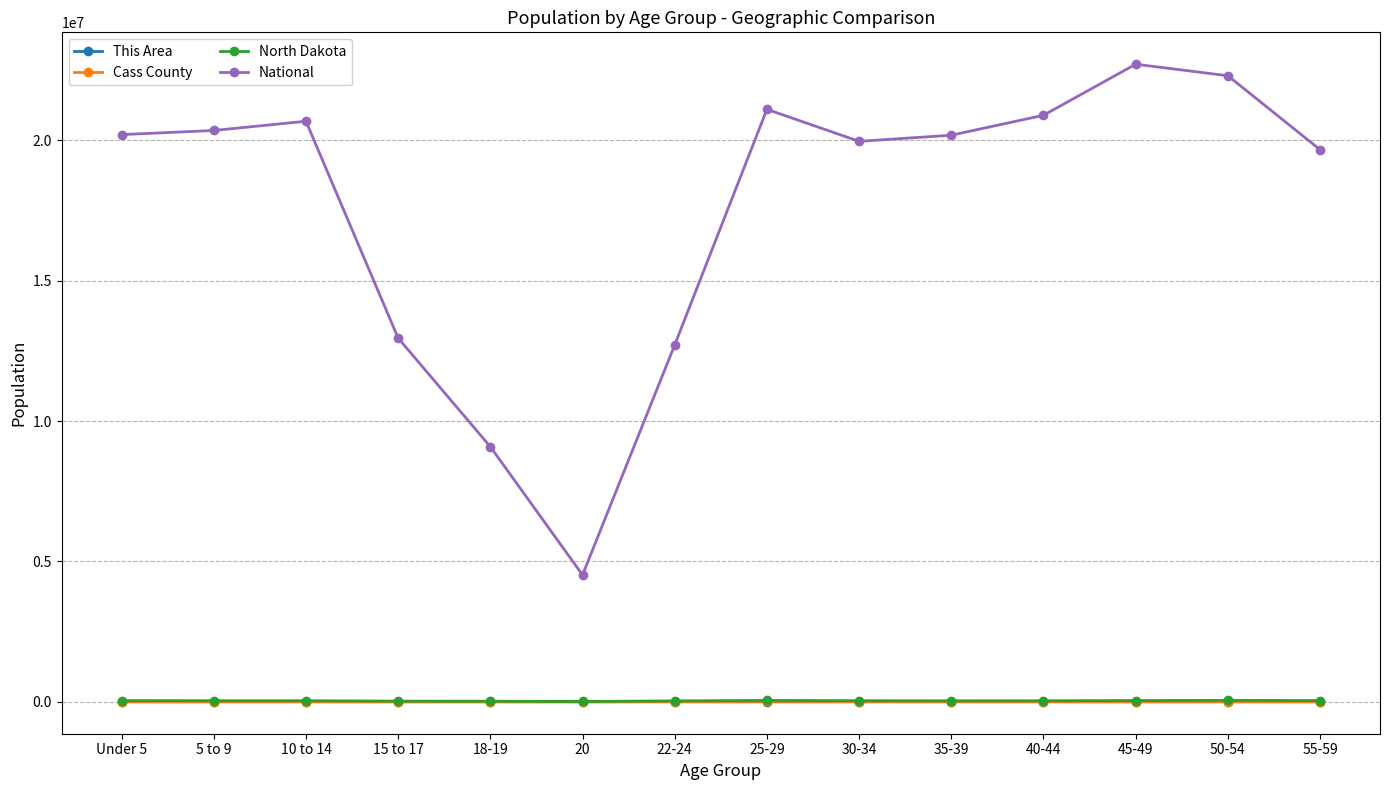

Which series has the largest total across all categories?

National